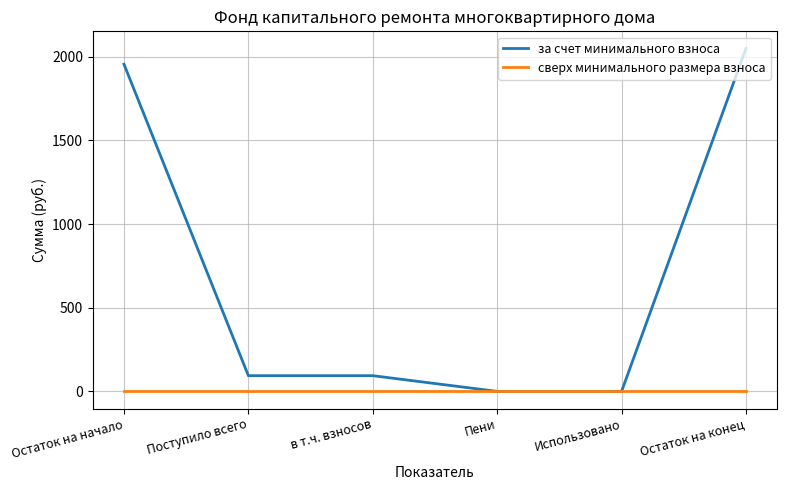

True or false: сверх минимального размера взноса has more than 2 points higher than both neighbors.

False